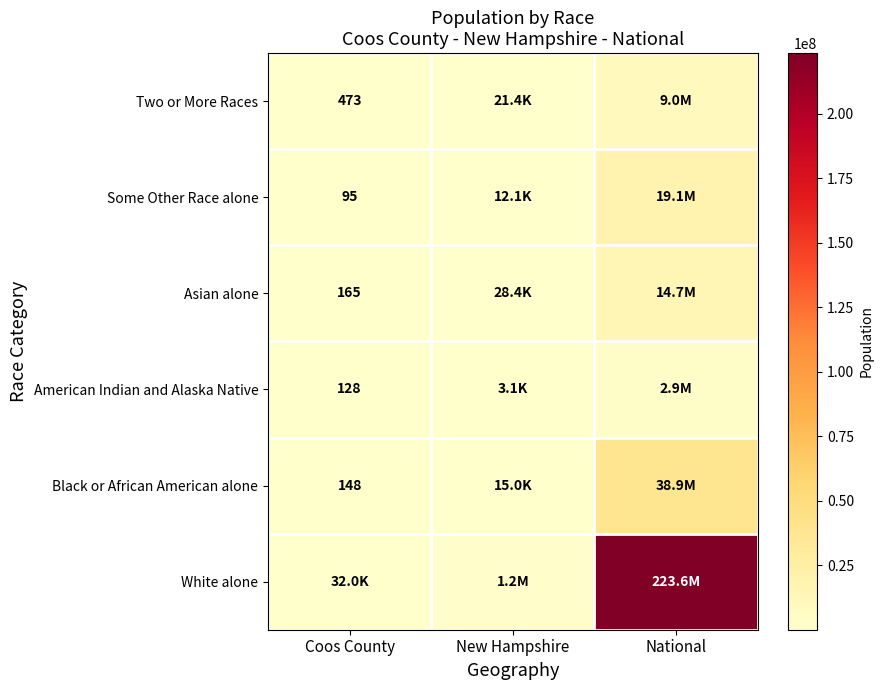

What is the minimum value shown in the chart?

95